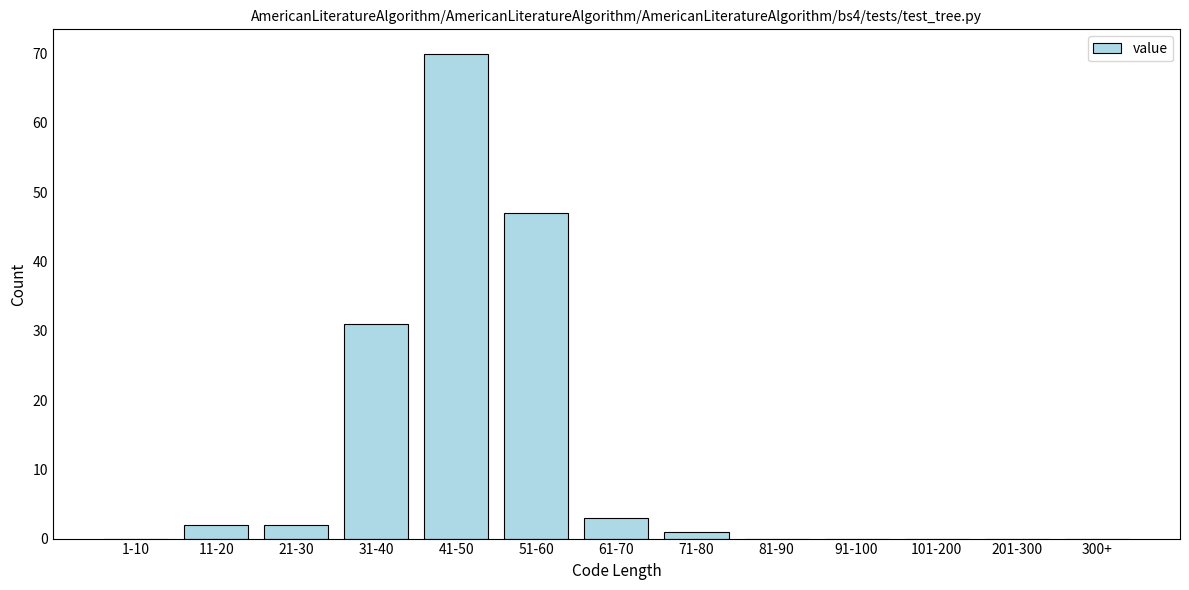

Reading right to left, list all the values displayed in this chart.

300+=0	201-300=0	101-200=0	91-100=0	81-90=0	71-80=1	61-70=3	51-60=47	41-50=70	31-40=31	21-30=2	11-20=2	1-10=0